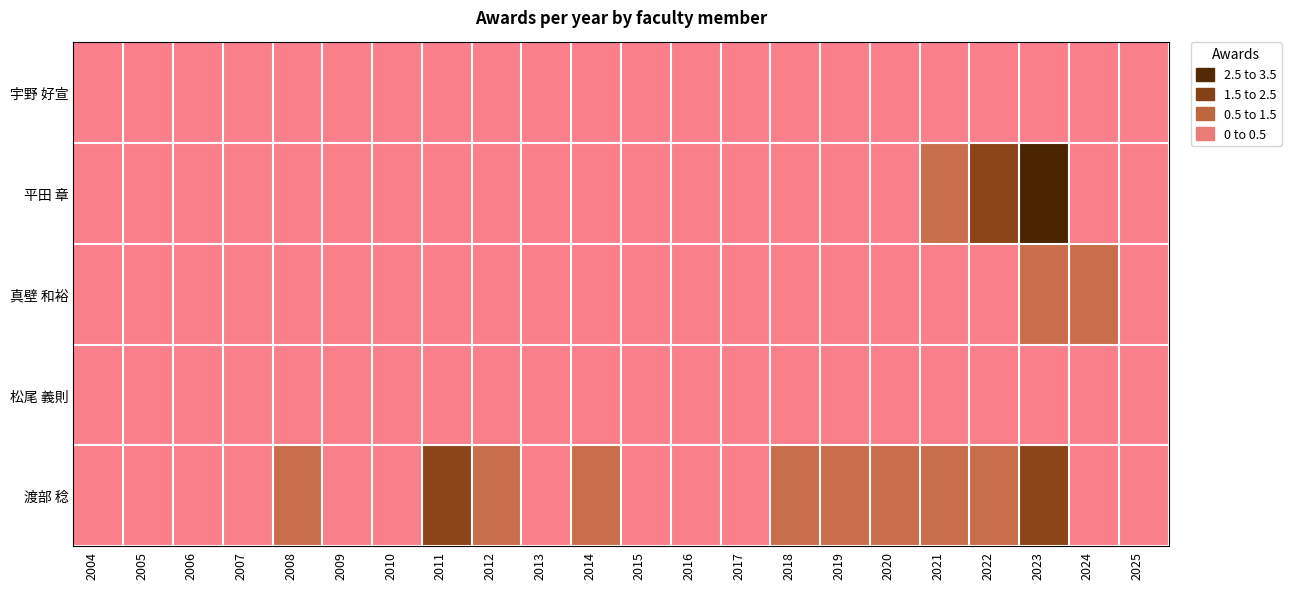

Reading left to right, extract all data points from this chart.

宇野 好宣: 2004=0	2005=0	2006=0	2007=0	2008=0	2009=0	2010=0	2011=0	2012=0	2013=0	2014=0	2015=0	2016=0	2017=0	2018=0	2019=0	2020=0	2021=0	2022=0	2023=0	2024=0	2025=0
平田 章: 2004=0	2005=0	2006=0	2007=0	2008=0	2009=0	2010=0	2011=0	2012=0	2013=0	2014=0	2015=0	2016=0	2017=0	2018=0	2019=0	2020=0	2021=1	2022=2	2023=3	2024=0	2025=0
真壁 和裕: 2004=0	2005=0	2006=0	2007=0	2008=0	2009=0	2010=0	2011=0	2012=0	2013=0	2014=0	2015=0	2016=0	2017=0	2018=0	2019=0	2020=0	2021=0	2022=0	2023=1	2024=1	2025=0
松尾 義則: 2004=0	2005=0	2006=0	2007=0	2008=0	2009=0	2010=0	2011=0	2012=0	2013=0	2014=0	2015=0	2016=0	2017=0	2018=0	2019=0	2020=0	2021=0	2022=0	2023=0	2024=0	2025=0
渡部 稔: 2004=0	2005=0	2006=0	2007=0	2008=1	2009=0	2010=0	2011=2	2012=1	2013=0	2014=1	2015=0	2016=0	2017=0	2018=1	2019=1	2020=1	2021=1	2022=1	2023=2	2024=0	2025=0